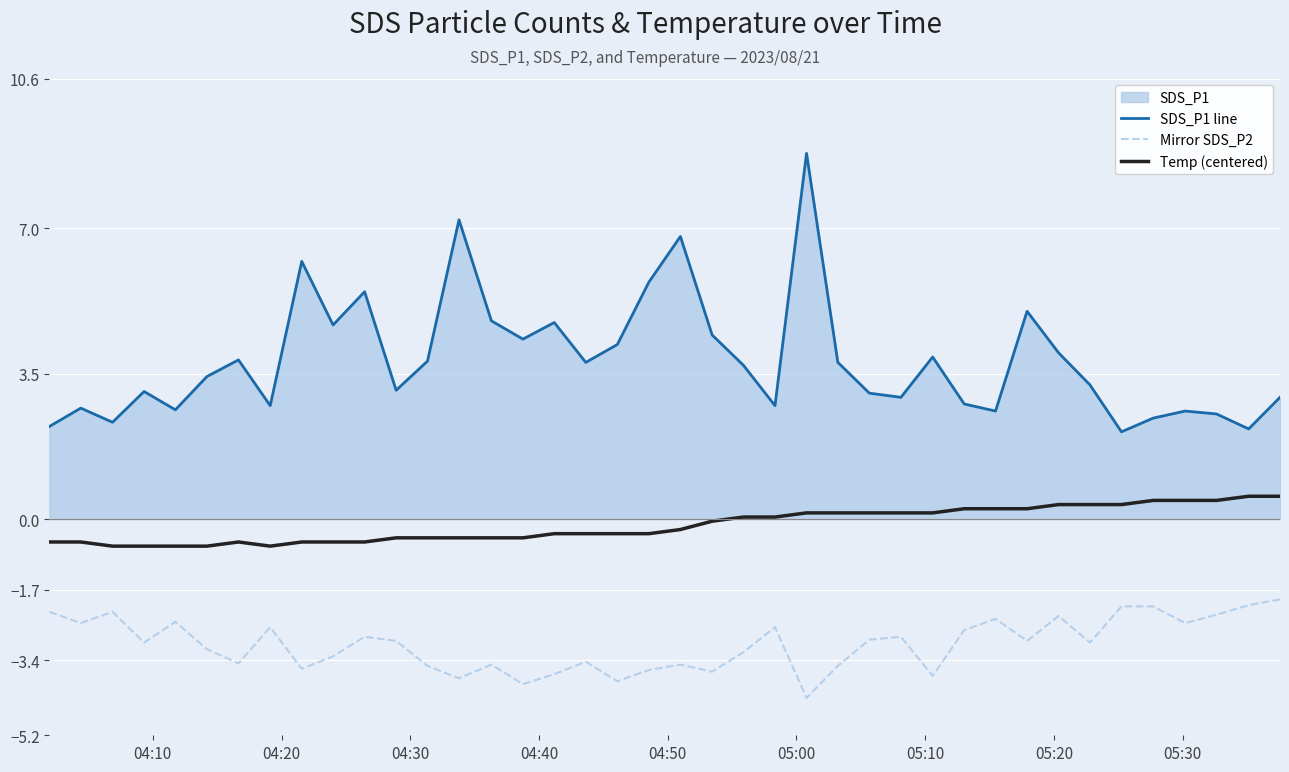

List the series in order of their overall mean, lowest first.

Mirror SDS_P2, Temp (centered), SDS_P1 line